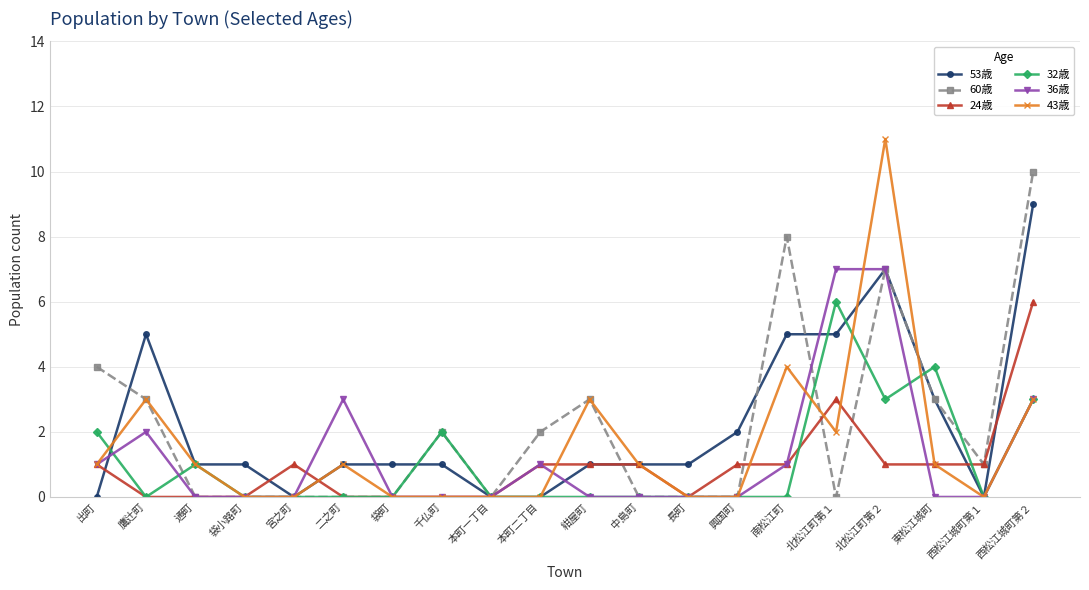

What position from the right is 興国町?

7